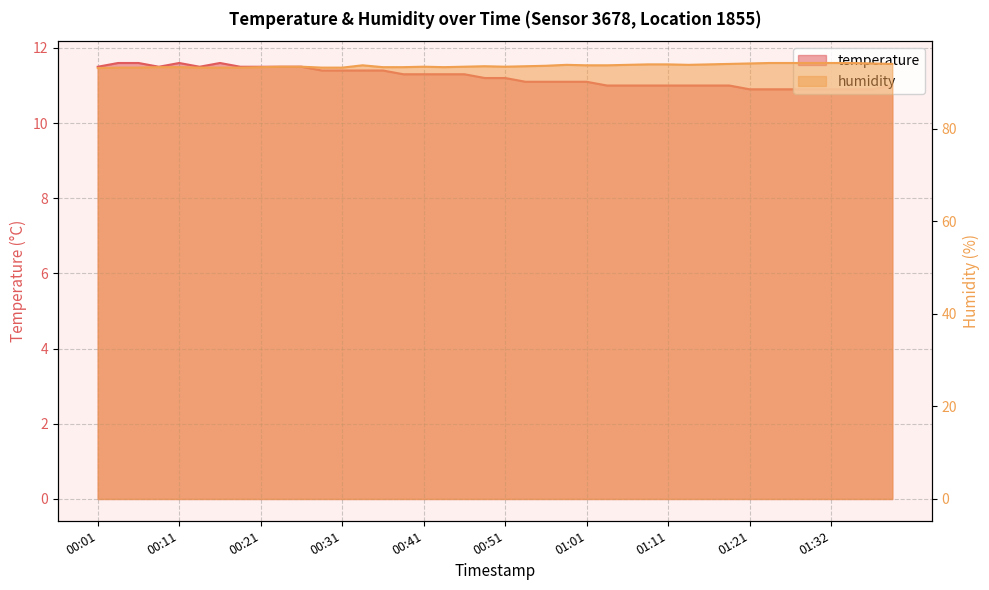

Where is humidity nearest to the value 93?

00:01